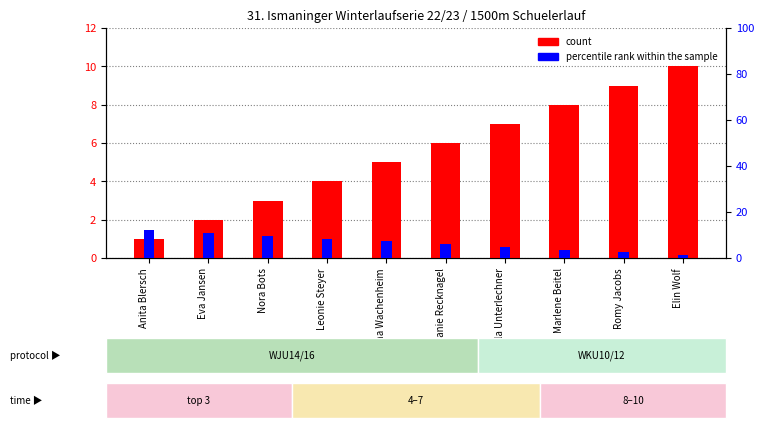

List the series in order of their peak value, highest first.

percentile rank within the sample, count